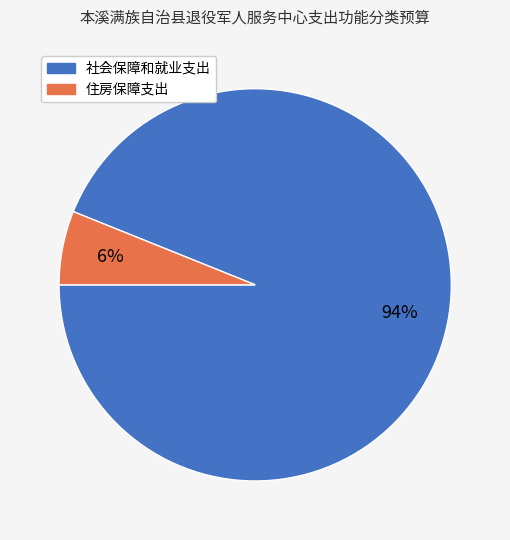

To the nearest percent, what portion does 社会保障和就业支出 represent?

94%